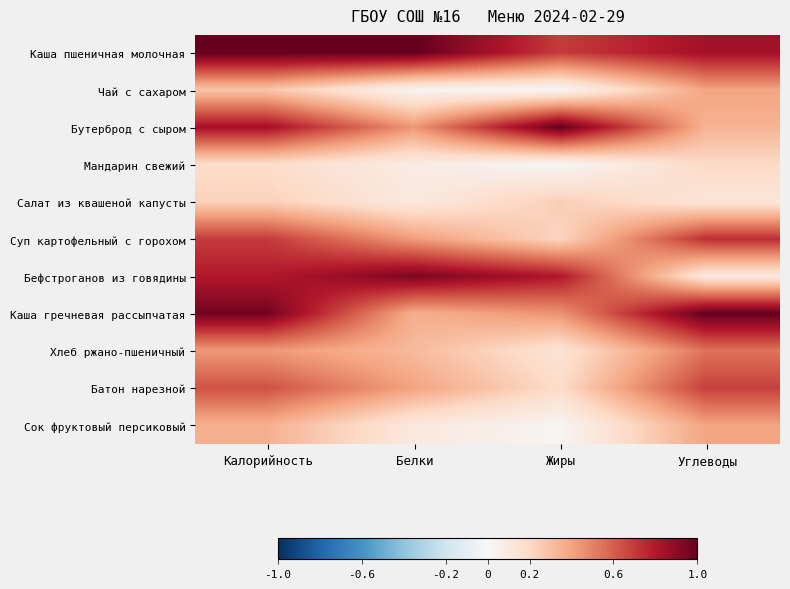

Between Белки and Углеводы, which series saw the biggest shift?

Бефстроганов из говядины